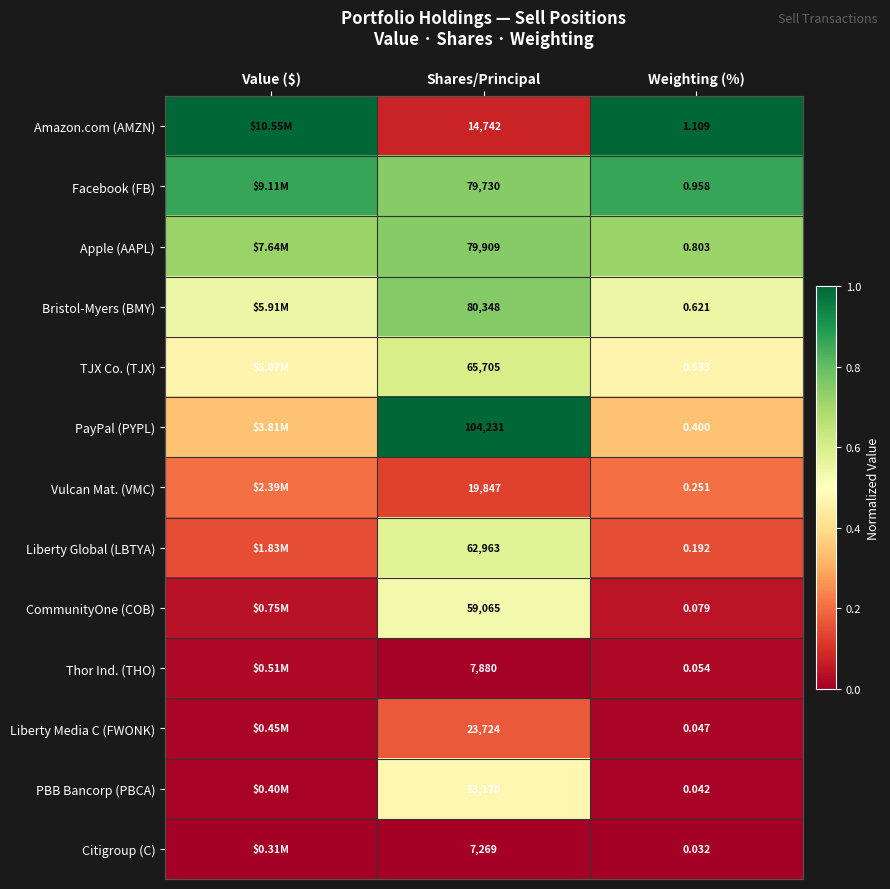

At Weighting (%), list the series in order from smallest to largest.

Citigroup (C), PBB Bancorp (PBCA), Liberty Media C (FWONK), Thor Ind. (THO), CommunityOne (COB), Liberty Global (LBTYA), Vulcan Mat. (VMC), PayPal (PYPL), TJX Co. (TJX), Bristol-Myers (BMY), Apple (AAPL), Facebook (FB), Amazon.com (AMZN)